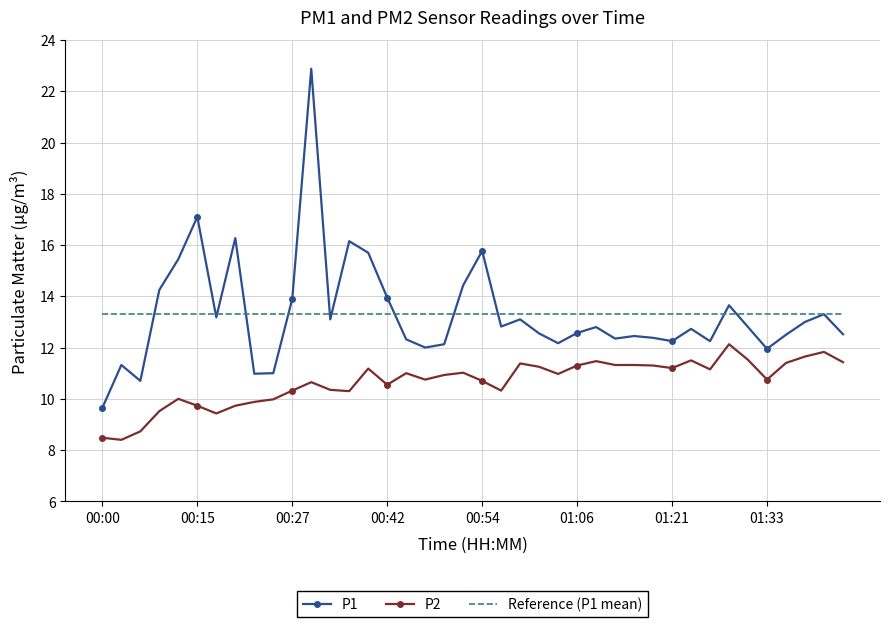

Rank the series by their maximum value, from highest to lowest.

P1, Reference (P1 mean), P2